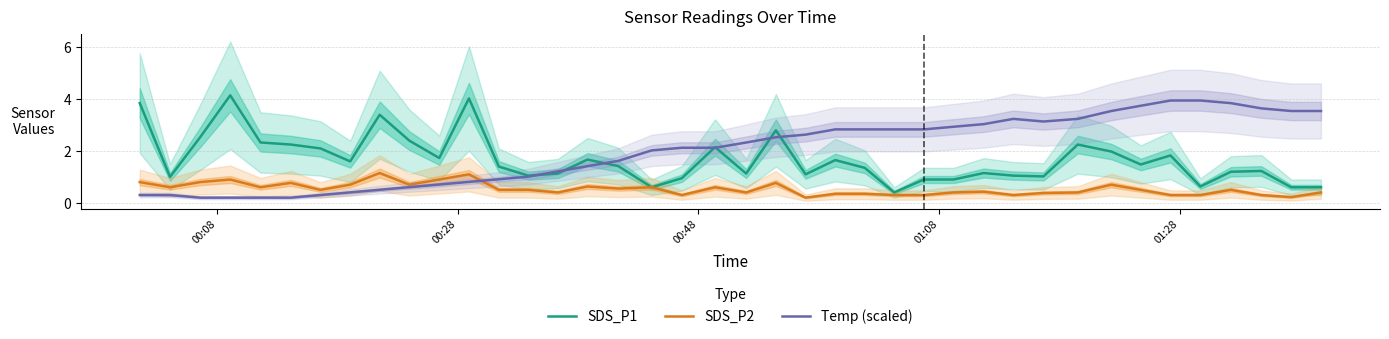

Does the chart display data point markers on the line(s)?

No